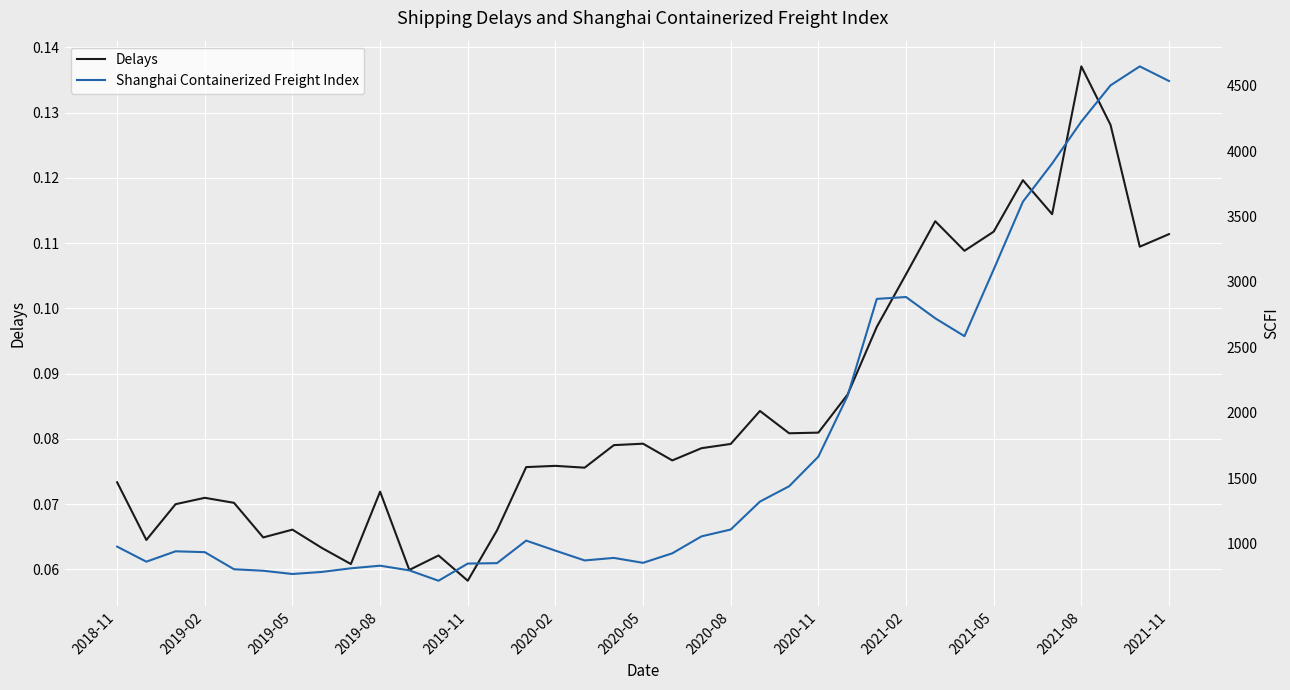

The Delays series shows 0.2 at 2021-02. True or false?

False